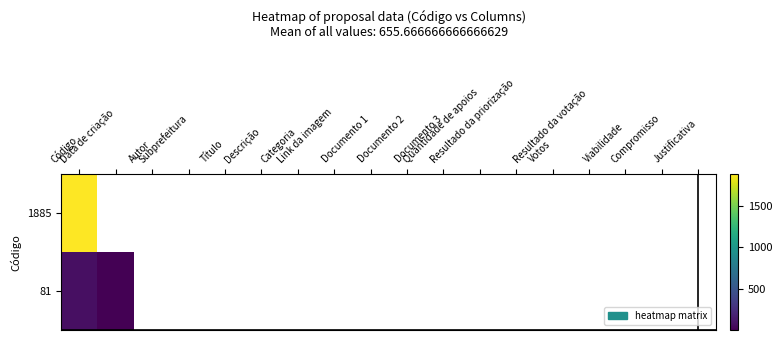

How many series are shown in this chart?

2